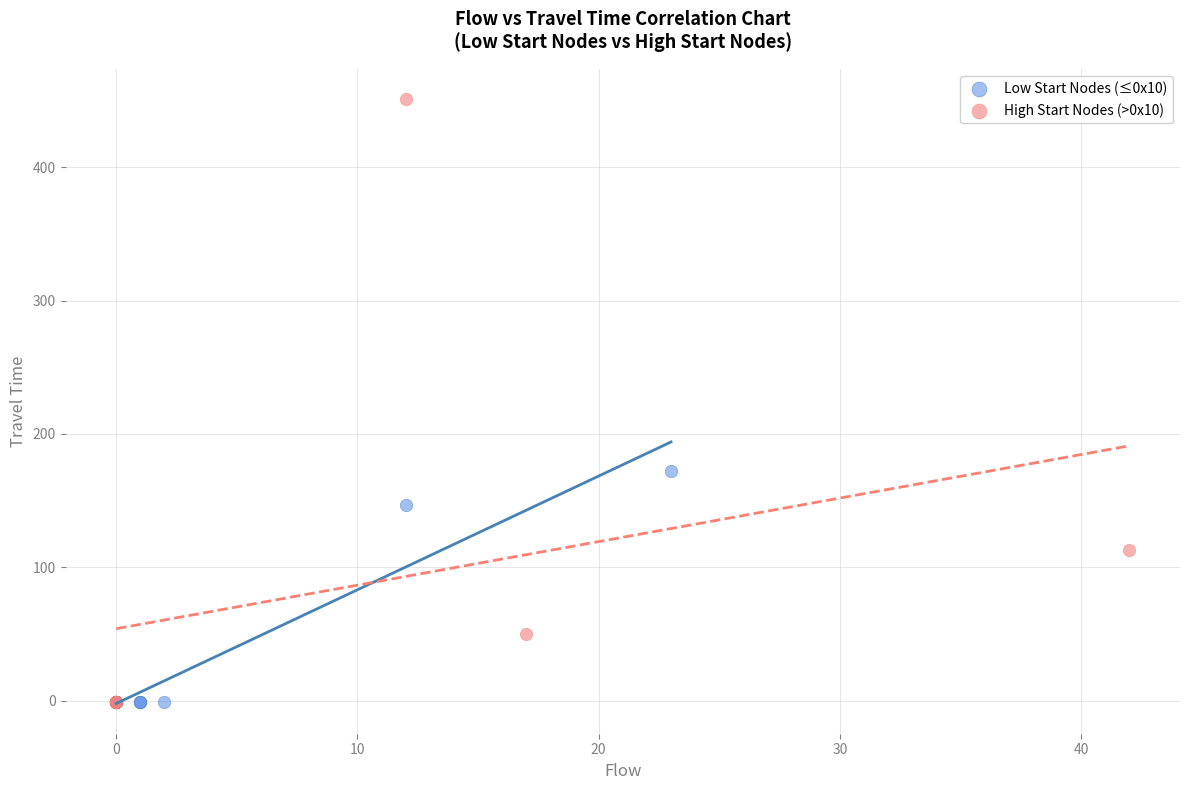

Which series has the widest spread of Y values?

High Start Nodes (>0x10)